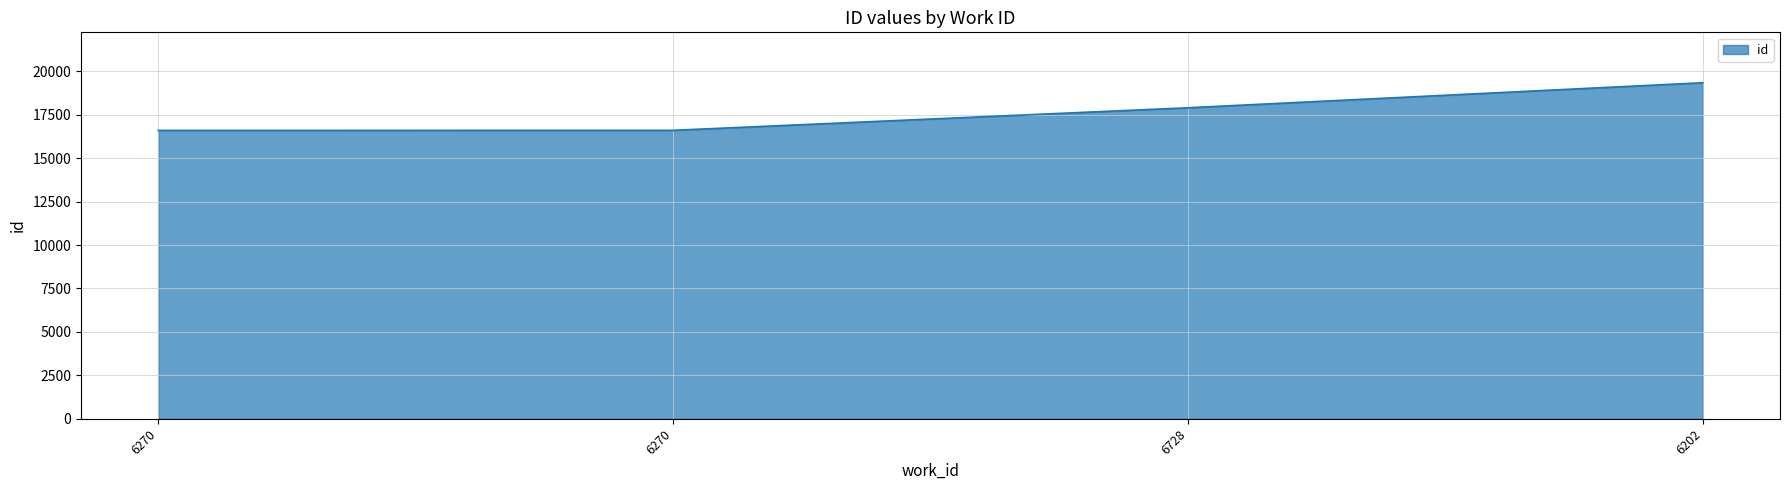

Between 6270 and 6270, which is larger?

6270